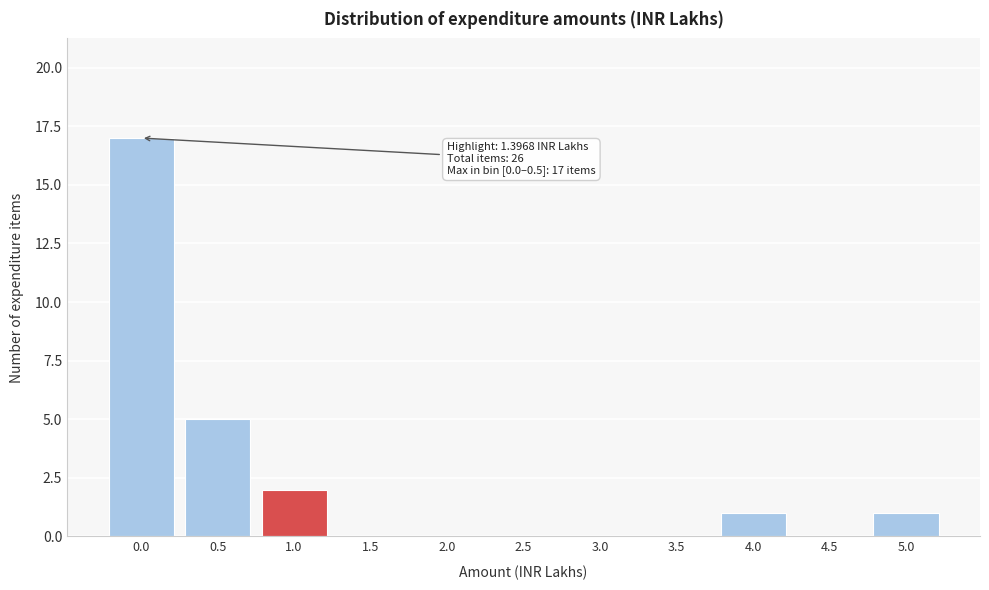

Reading right to left, extract all data points from this chart.

5.0=1	4.5=0	4.0=1	3.5=0	3.0=0	2.5=0	2.0=0	1.5=0	1.0=2	0.5=5	0.0=17